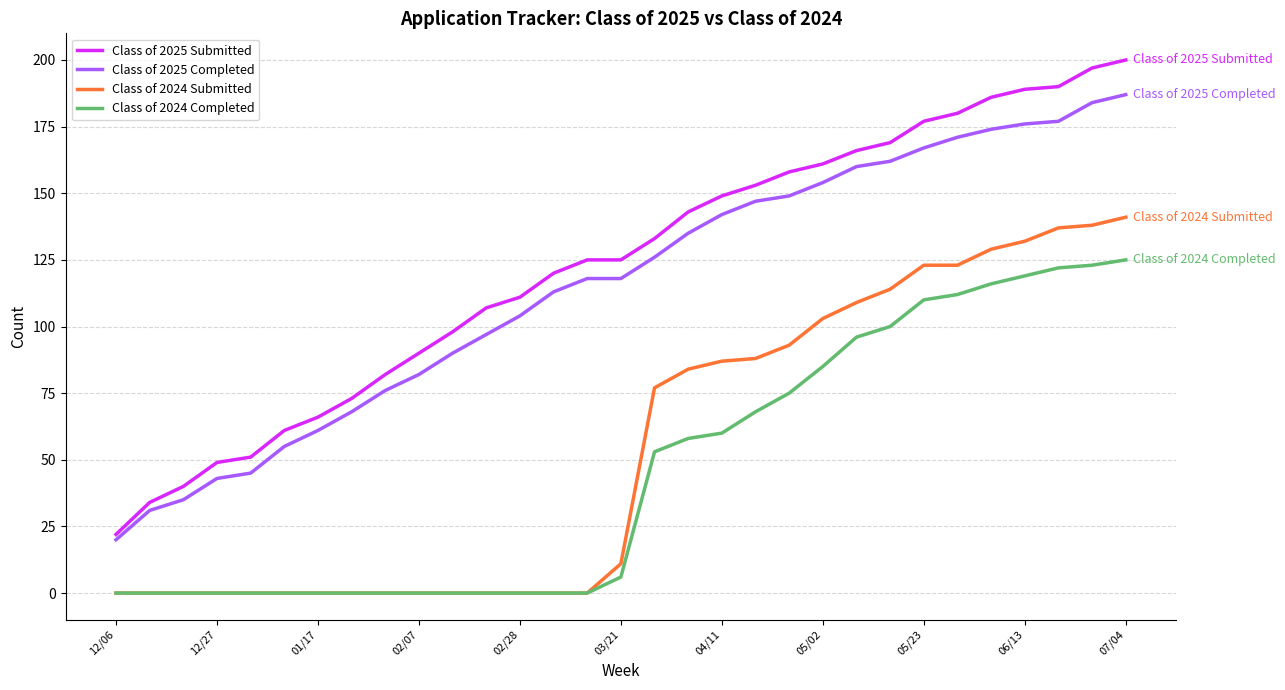

True or false: Class of 2025 Submitted and Class of 2025 Completed cross at least once.

False